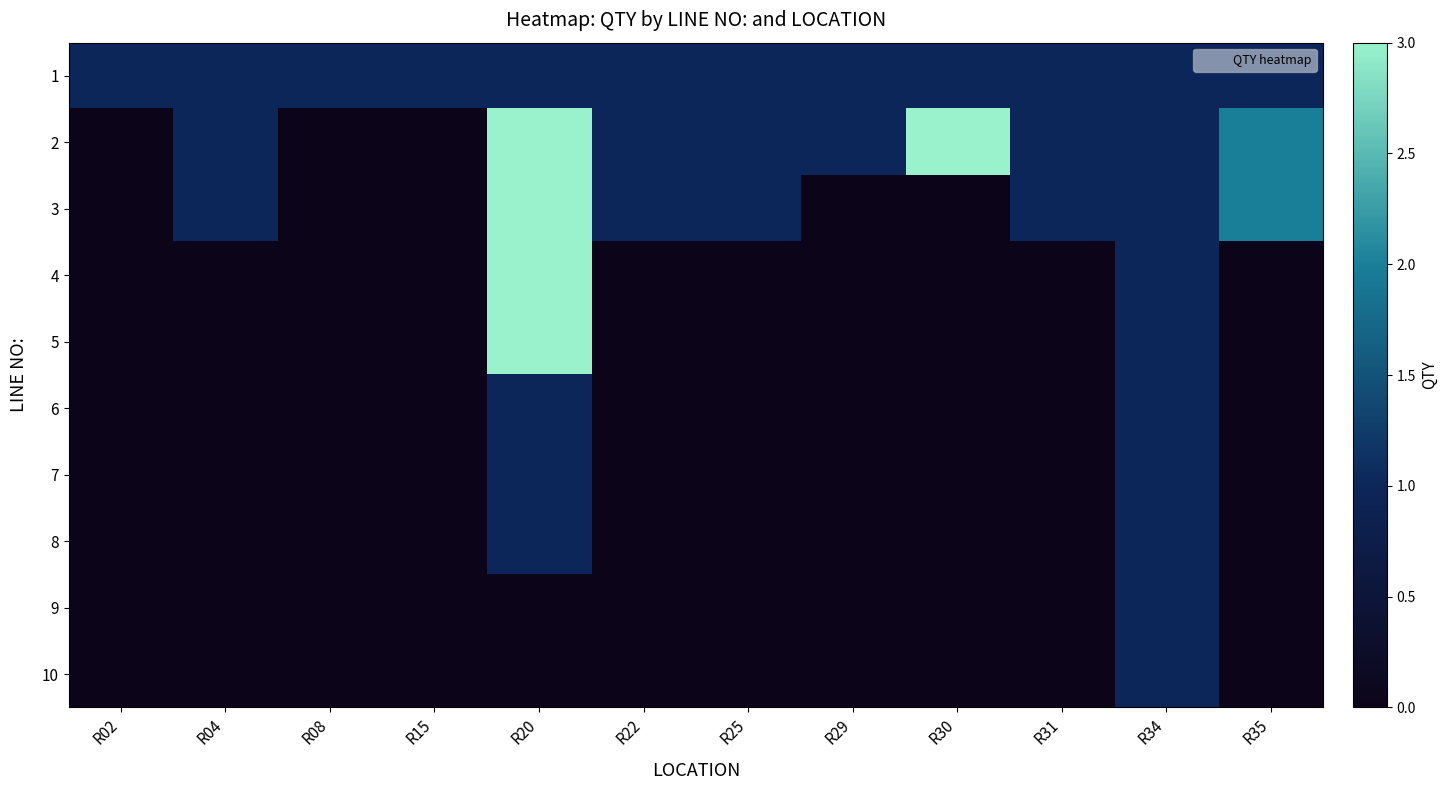

What is the spread (max minus min) of values at R31?

1